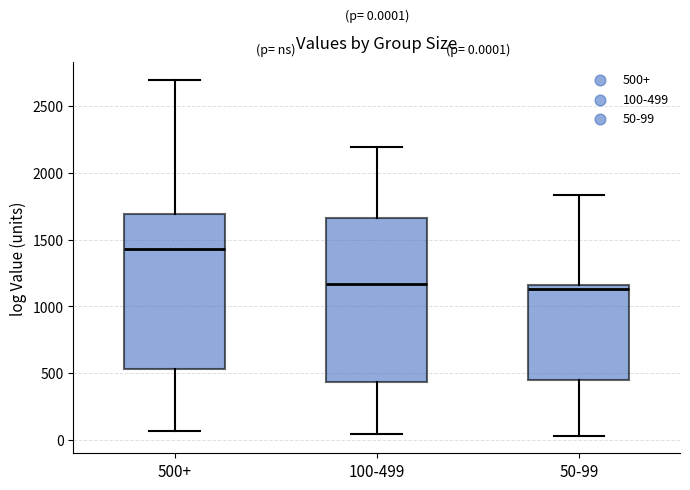

Comparing the boxes themselves (not the whiskers), which one is the tallest?

100-499